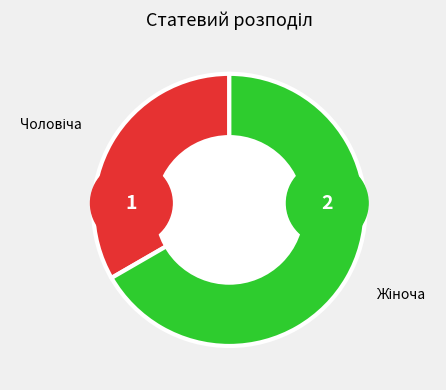

Which has a higher value, Жіноча or Чоловіча?

Жіноча